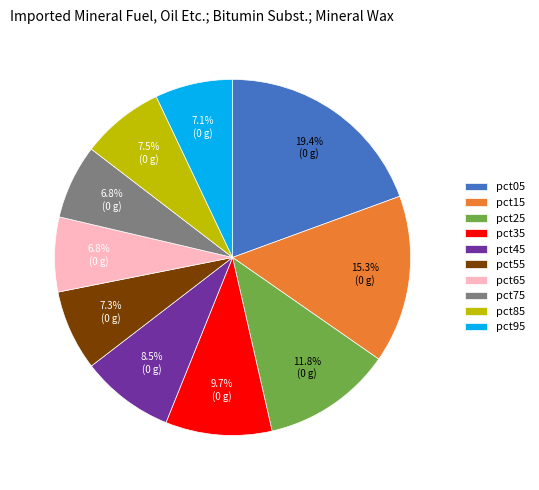

To the nearest percent, what is the difference between the largest and smallest slice percentages?

13%